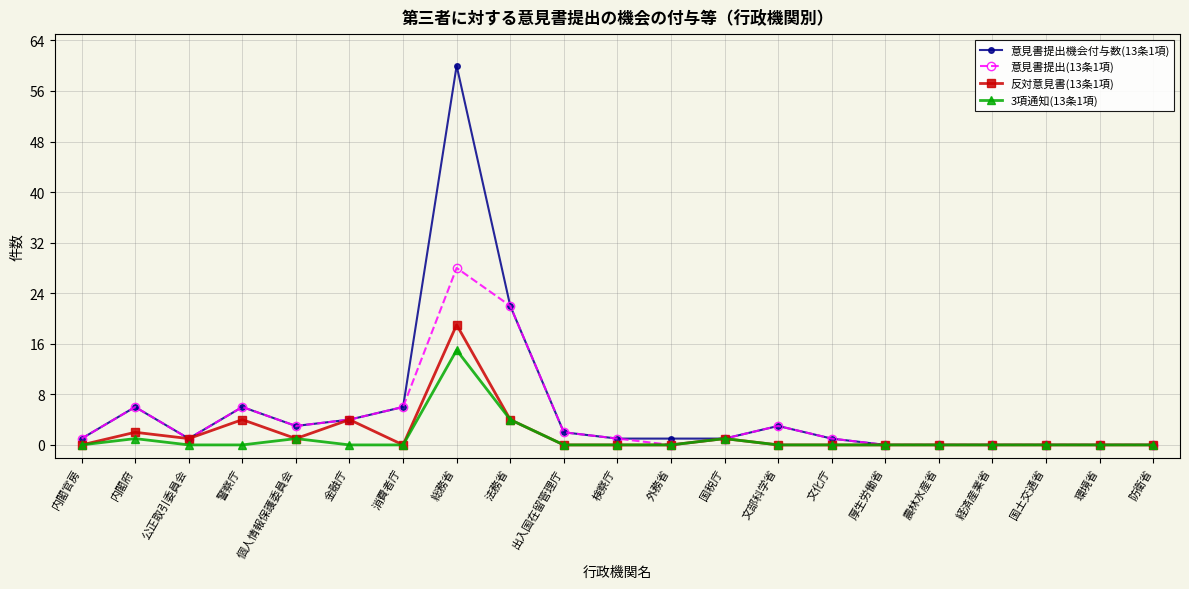

Reading left to right, extract all data points from this chart.

意見書提出機会付与数(13条1項): 内閣官房=1	内閣府=6	公正取引委員会=1	警察庁=6	個人情報保護委員会=3	金融庁=4	消費者庁=6	総務省=60	法務省=22	出入国在留管理庁=2	検察庁=1	外務省=1	国税庁=1	文部科学省=3	文化庁=1	厚生労働省=0	農林水産省=0	経済産業省=0	国土交通省=0	環境省=0	防衛省=0
意見書提出(13条1項): 内閣官房=1	内閣府=6	公正取引委員会=1	警察庁=6	個人情報保護委員会=3	金融庁=4	消費者庁=6	総務省=28	法務省=22	出入国在留管理庁=2	検察庁=1	外務省=0	国税庁=1	文部科学省=3	文化庁=1	厚生労働省=0	農林水産省=0	経済産業省=0	国土交通省=0	環境省=0	防衛省=0
反対意見書(13条1項): 内閣官房=0	内閣府=2	公正取引委員会=1	警察庁=4	個人情報保護委員会=1	金融庁=4	消費者庁=0	総務省=19	法務省=4	出入国在留管理庁=0	検察庁=0	外務省=0	国税庁=1	文部科学省=0	文化庁=0	厚生労働省=0	農林水産省=0	経済産業省=0	国土交通省=0	環境省=0	防衛省=0
3項通知(13条1項): 内閣官房=0	内閣府=1	公正取引委員会=0	警察庁=0	個人情報保護委員会=1	金融庁=0	消費者庁=0	総務省=15	法務省=4	出入国在留管理庁=0	検察庁=0	外務省=0	国税庁=1	文部科学省=0	文化庁=0	厚生労働省=0	農林水産省=0	経済産業省=0	国土交通省=0	環境省=0	防衛省=0